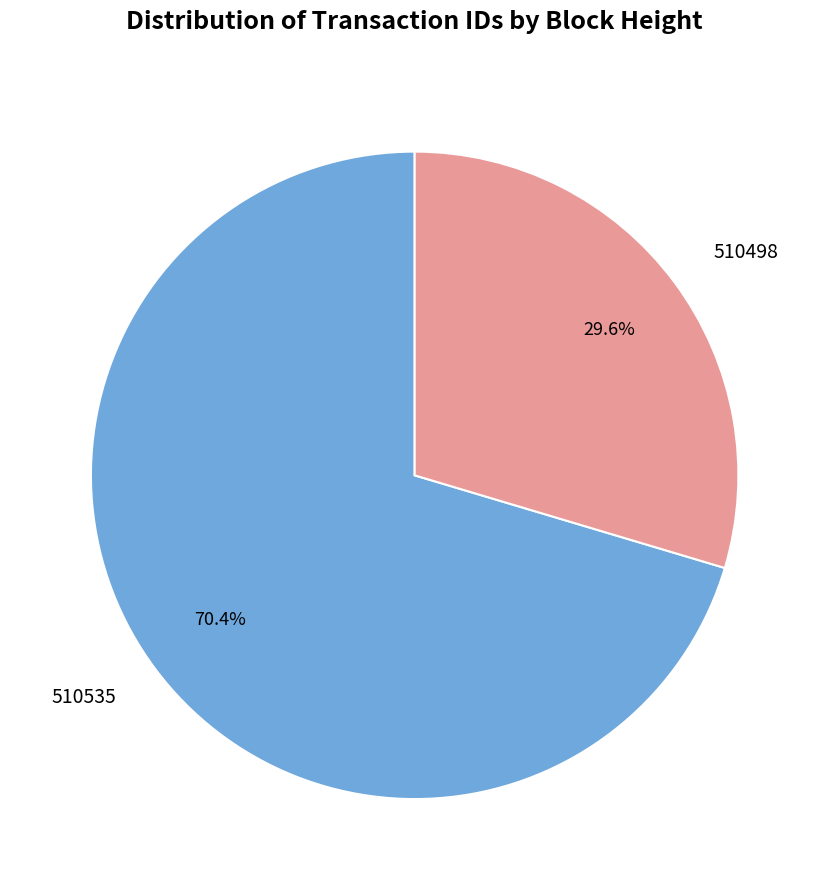

Is it true that 510498 is 30% of the pie?

True